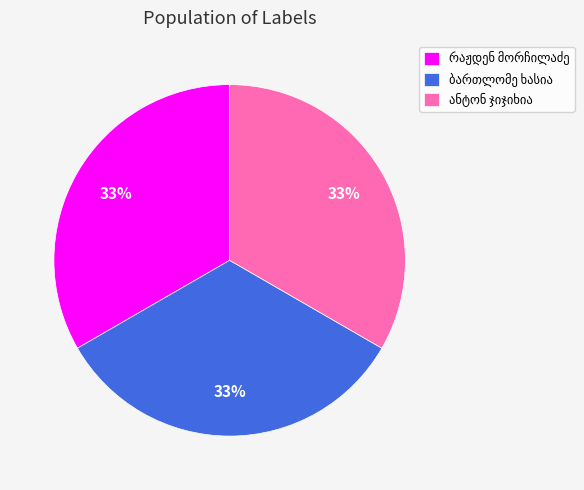

Is there a majority slice in this chart?

No